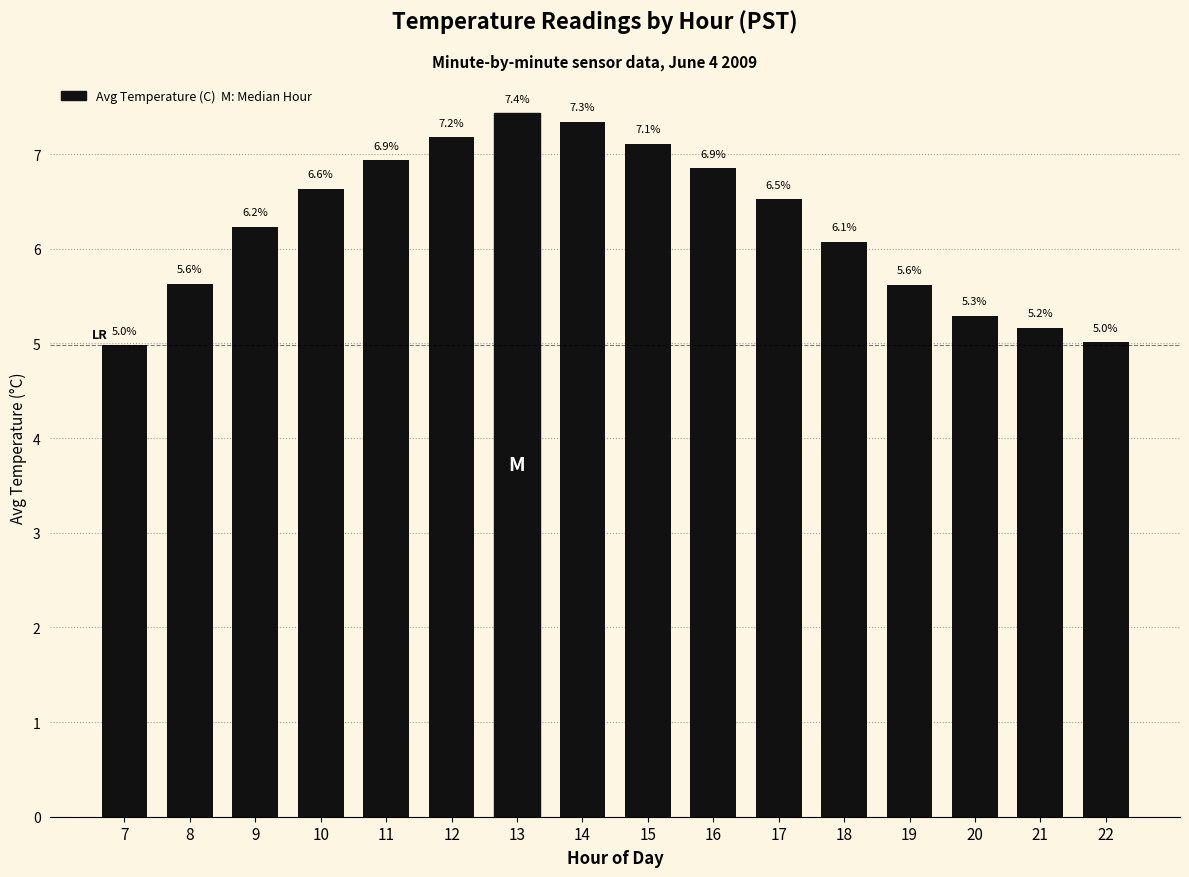

Reading right to left, transcribe all the data shown in this chart.

5.0	5.2	5.3	5.6	6.1	6.5	6.9	7.1	7.3	7.4	7.2	6.9	6.6	6.2	5.6	5.0